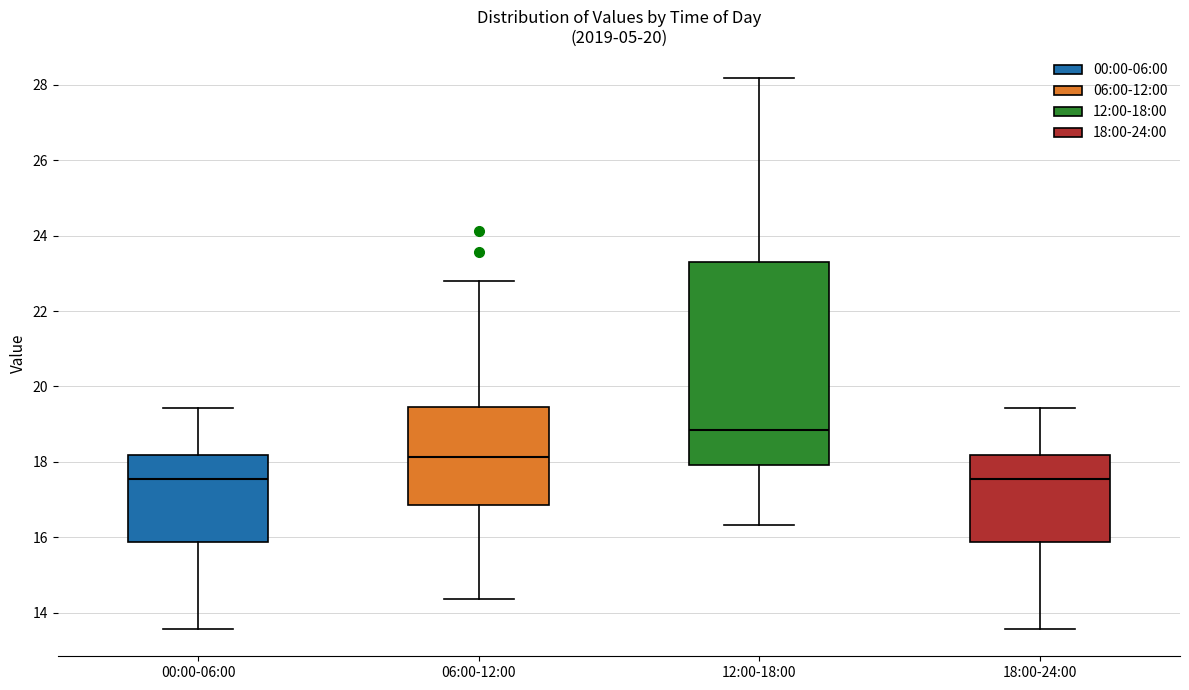

Comparing the boxes themselves (not the whiskers), which one is the tallest?

12:00-18:00